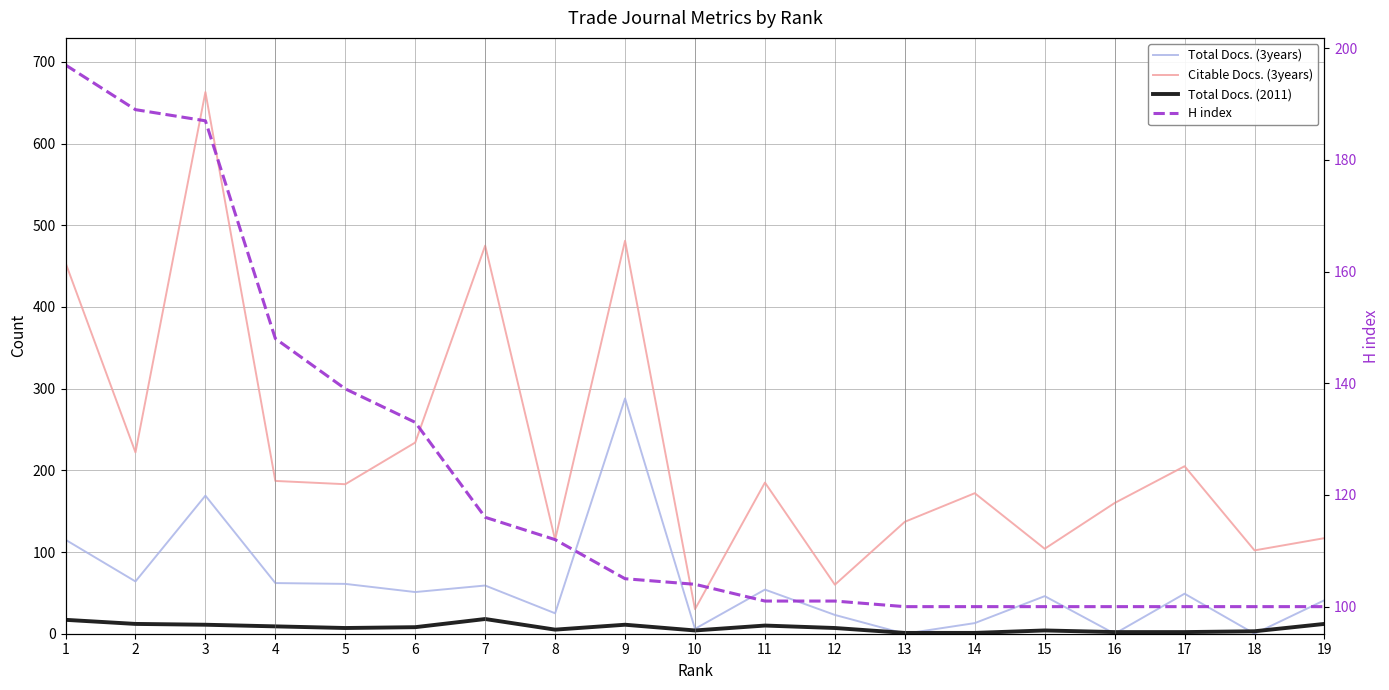

Where is H index nearest to the value 148?

4